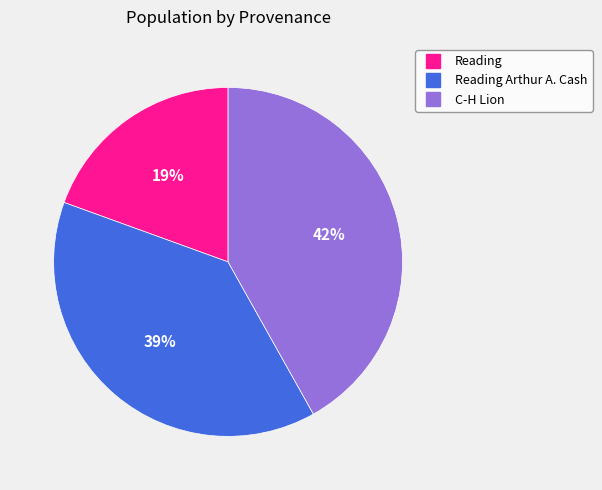

Does any single category account for the majority?

No